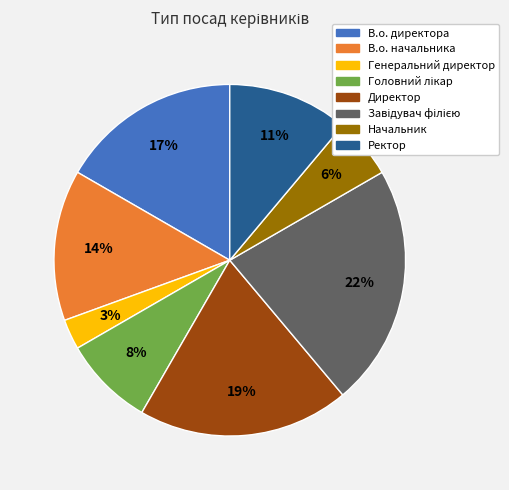

Count the number of slices in the pie.

8